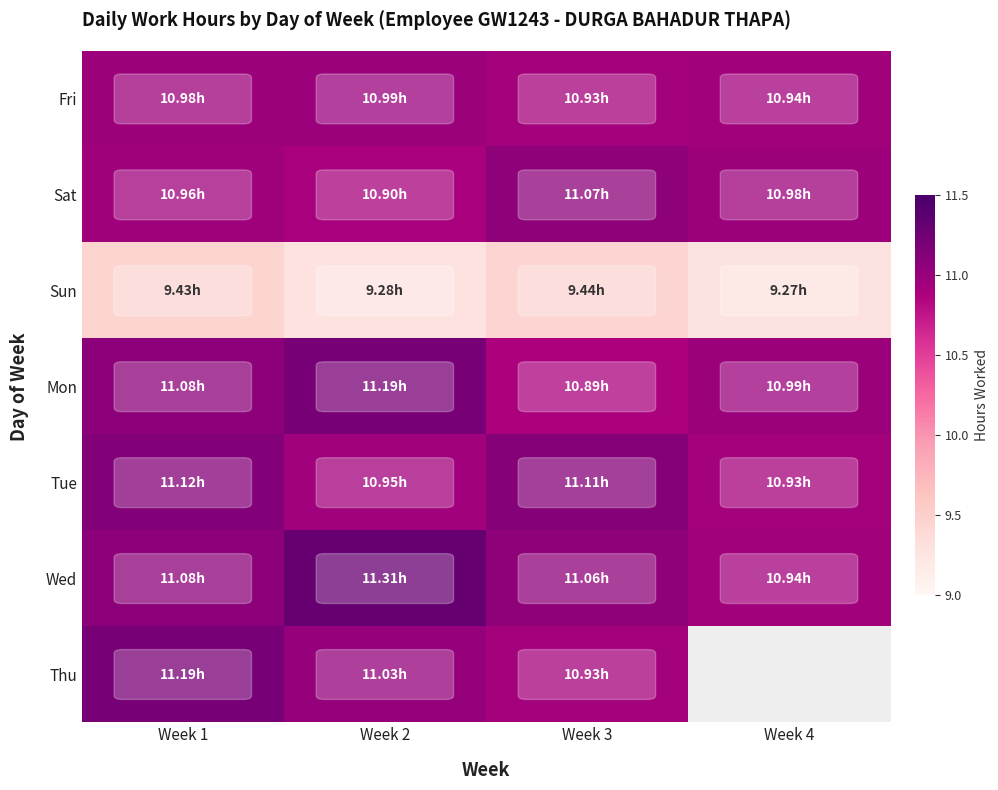

What is the difference between the Fri values at Week 2 and Week 4?

0.1